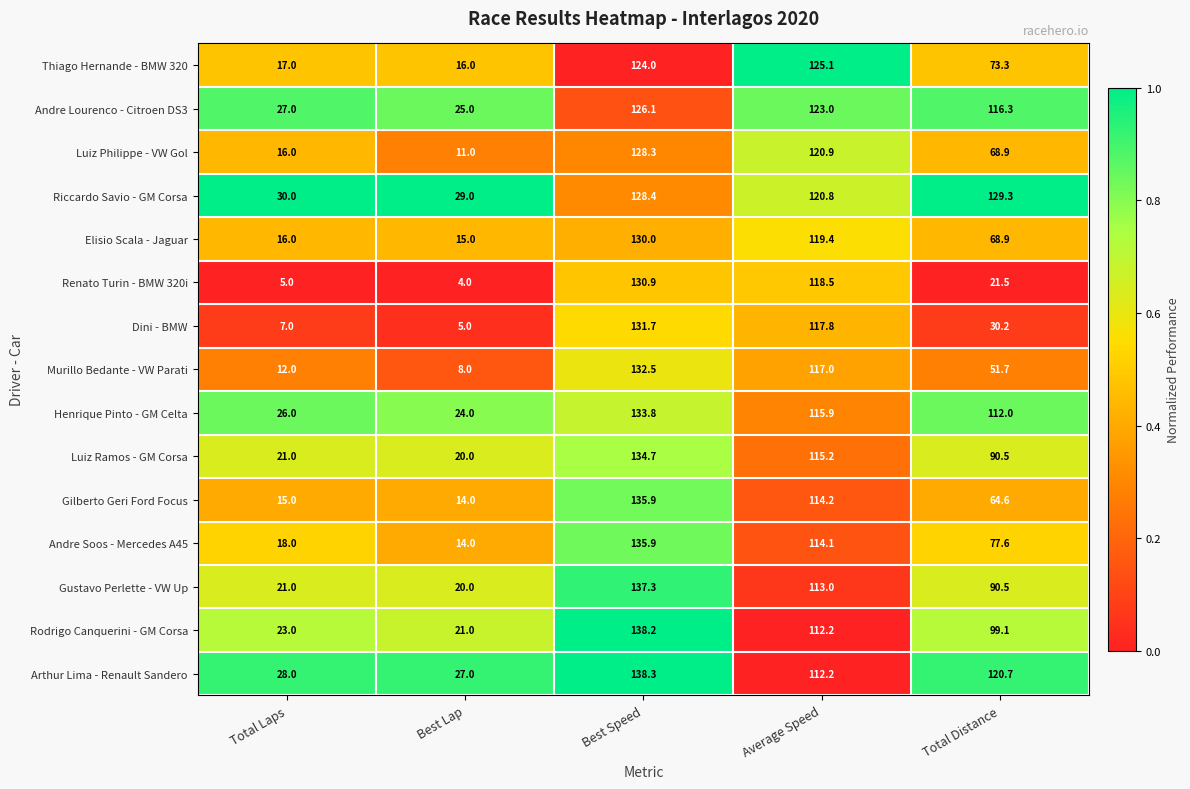

At which label is Rodrigo Canquerini - GM Corsa closest to 79?

Total Distance